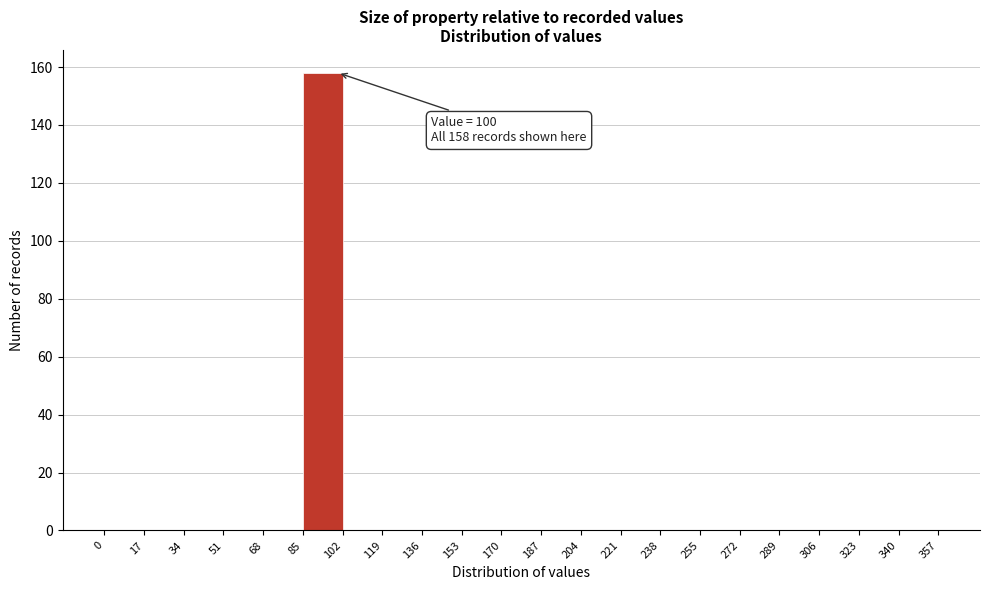

Which range on the x-axis has the tallest bar?

85 to 102